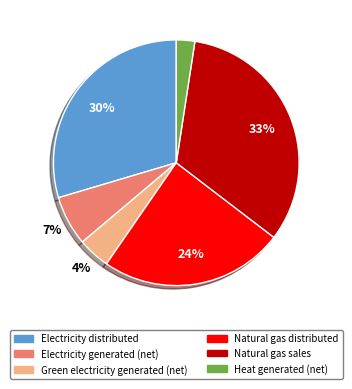

What is the largest slice in the pie chart?

Natural gas sales